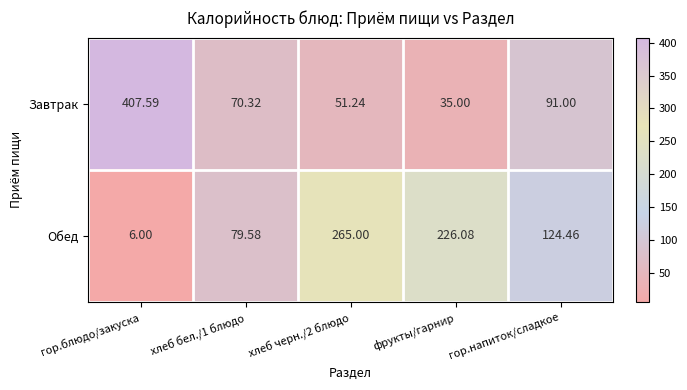

What is the difference between the highest and lowest values at гор.напиток/сладкое?

33.5